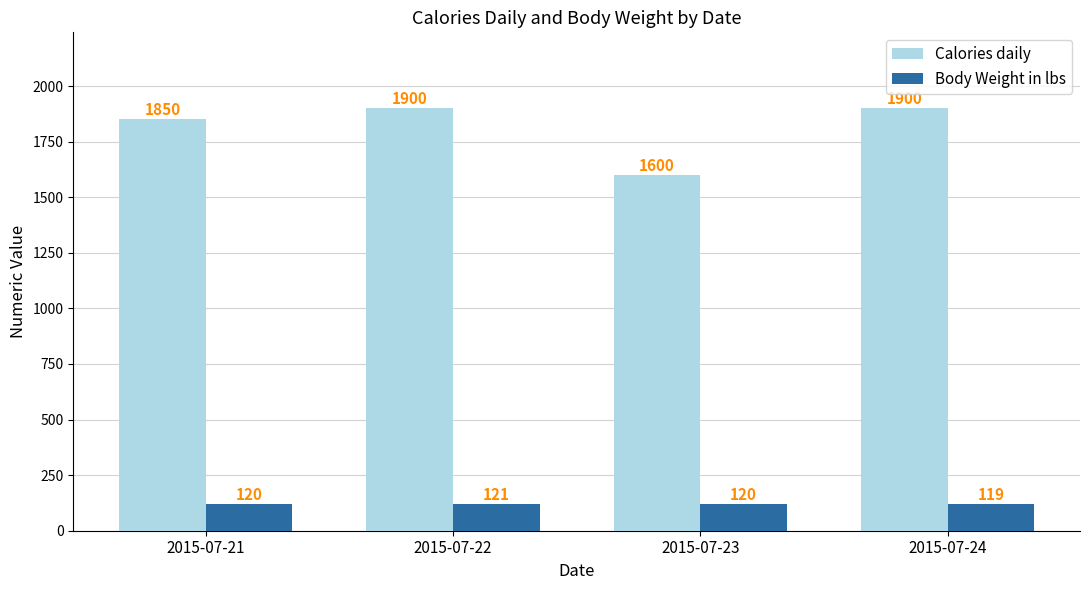

Reading right to left, list all the values displayed in this chart.

Calories daily: 1900	1600	1900	1850
Body Weight in lbs: 119	120	121	120